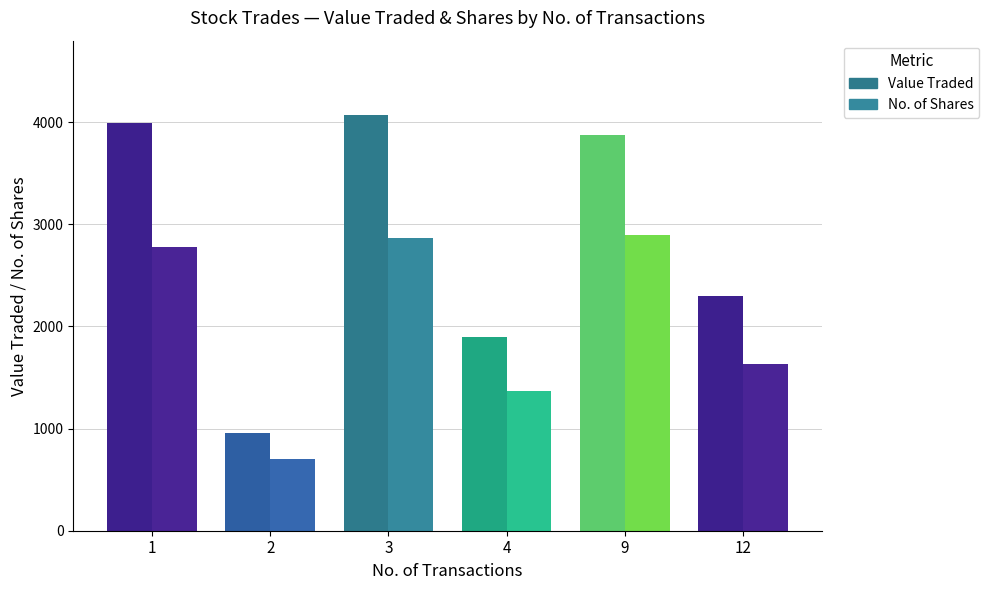

Reading left to right, list all the values displayed in this chart.

Value Traded: 1=3996	2=954	3=4067	4=1893	9=3877	12=2294
No. of Shares: 1=2776	2=699	3=2871	4=1365	9=2900	12=1634